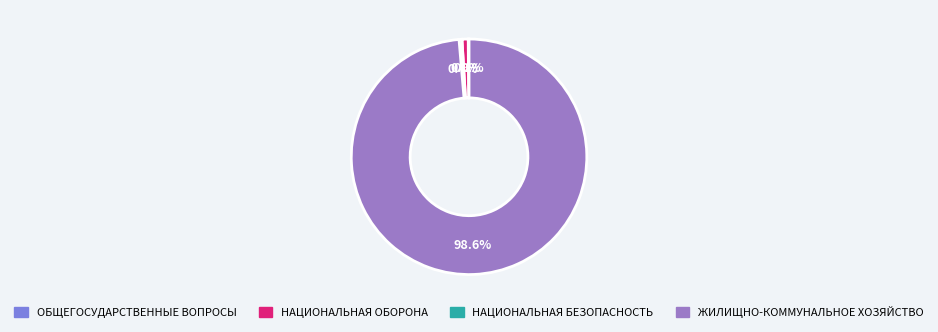

Is there a majority slice in this chart?

Yes